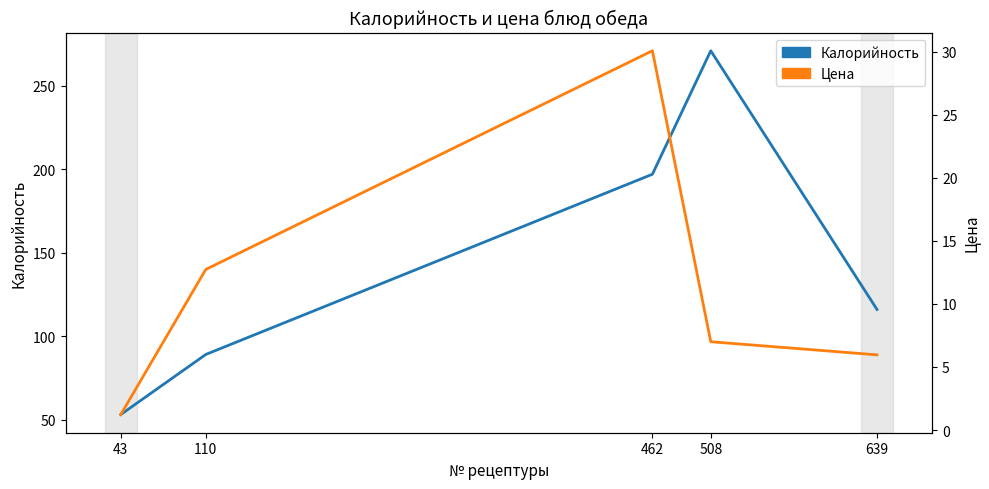

What is the difference between the maximum and minimum values in the Калорийность series?

218.0